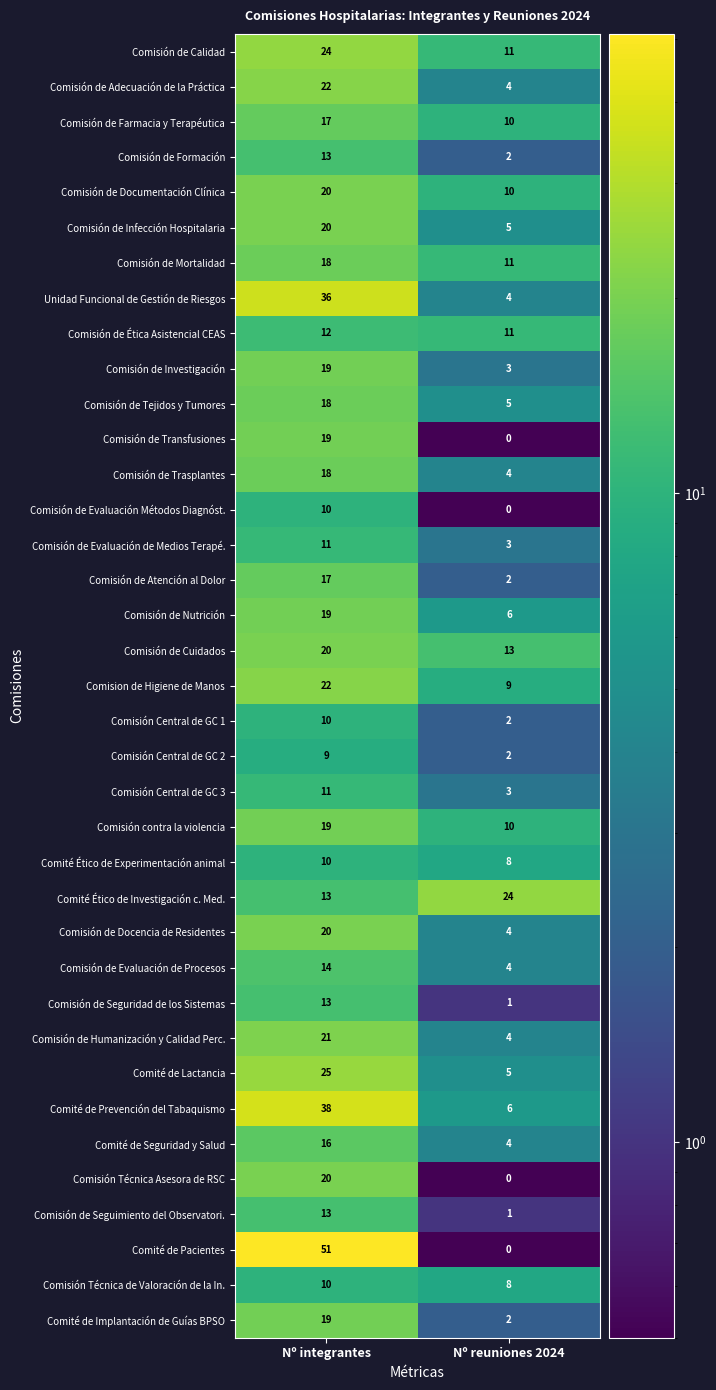

Which series has the largest range (max minus min)?

Comité de Pacientes